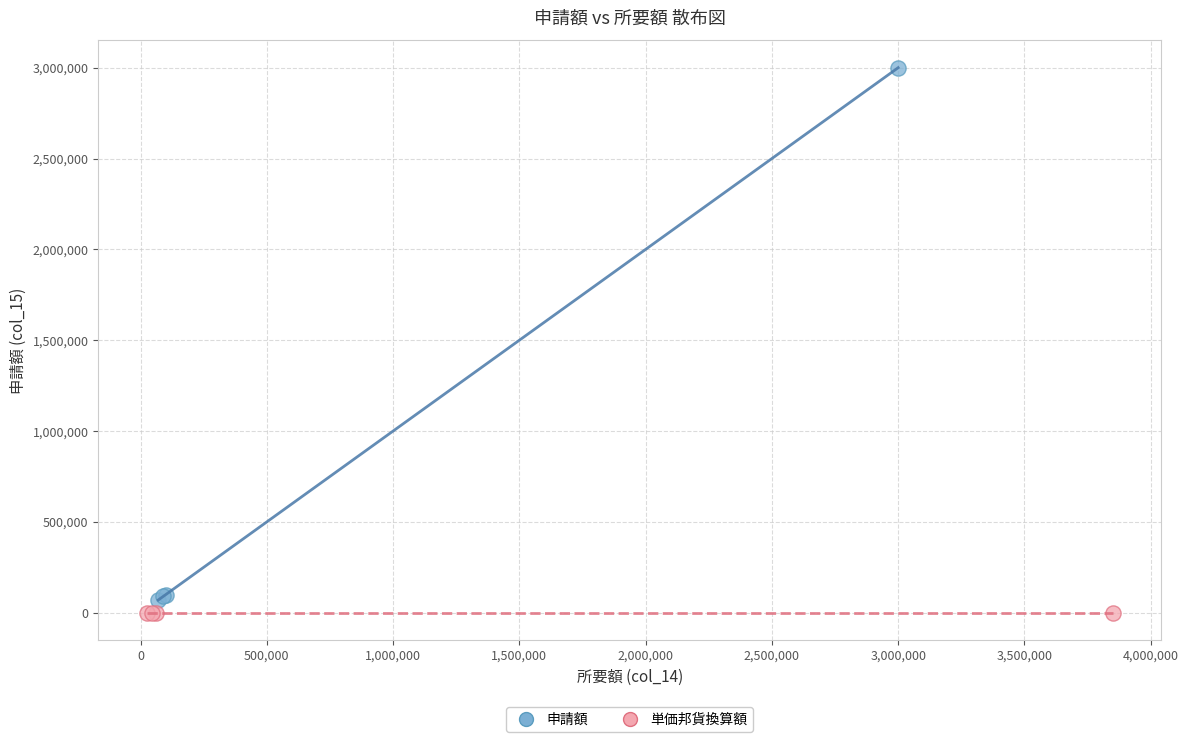

Which series reaches the maximum Y coordinate?

申請額